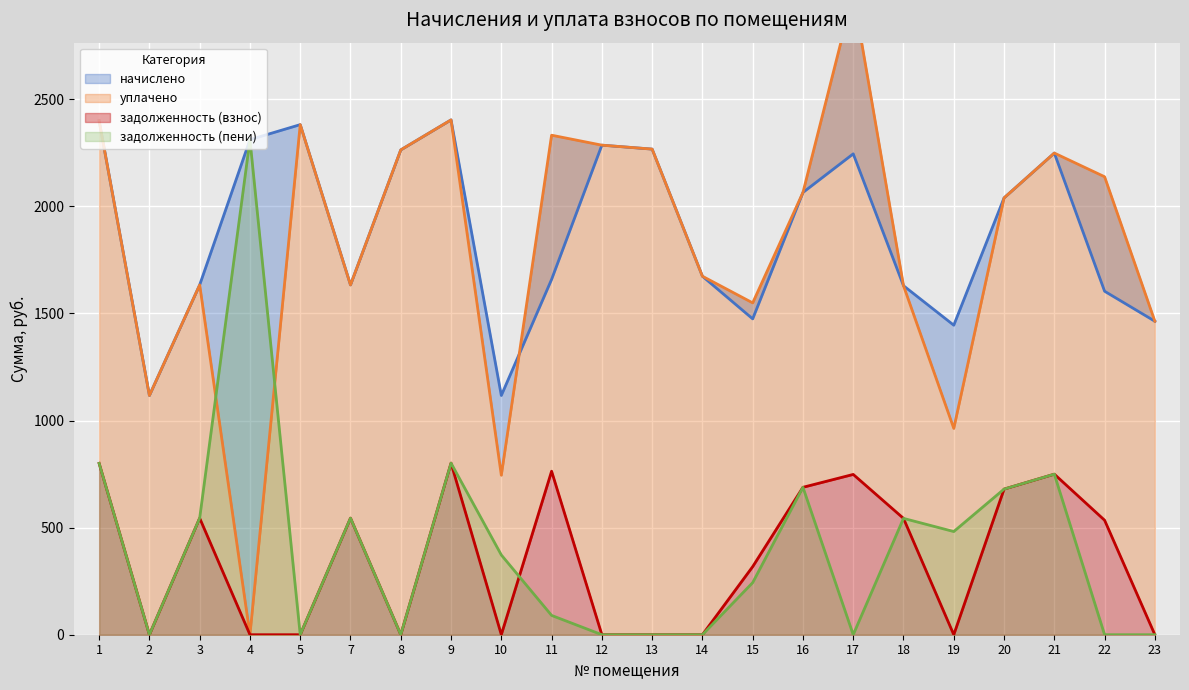

What are all the series names shown in the legend?

начислено, уплачено, задолженность (взнос), задолженность (пени)